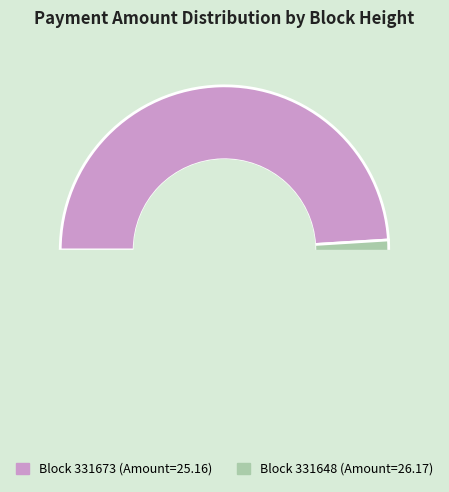

Do 331673 and 331648 together represent more than half of the pie?

Yes